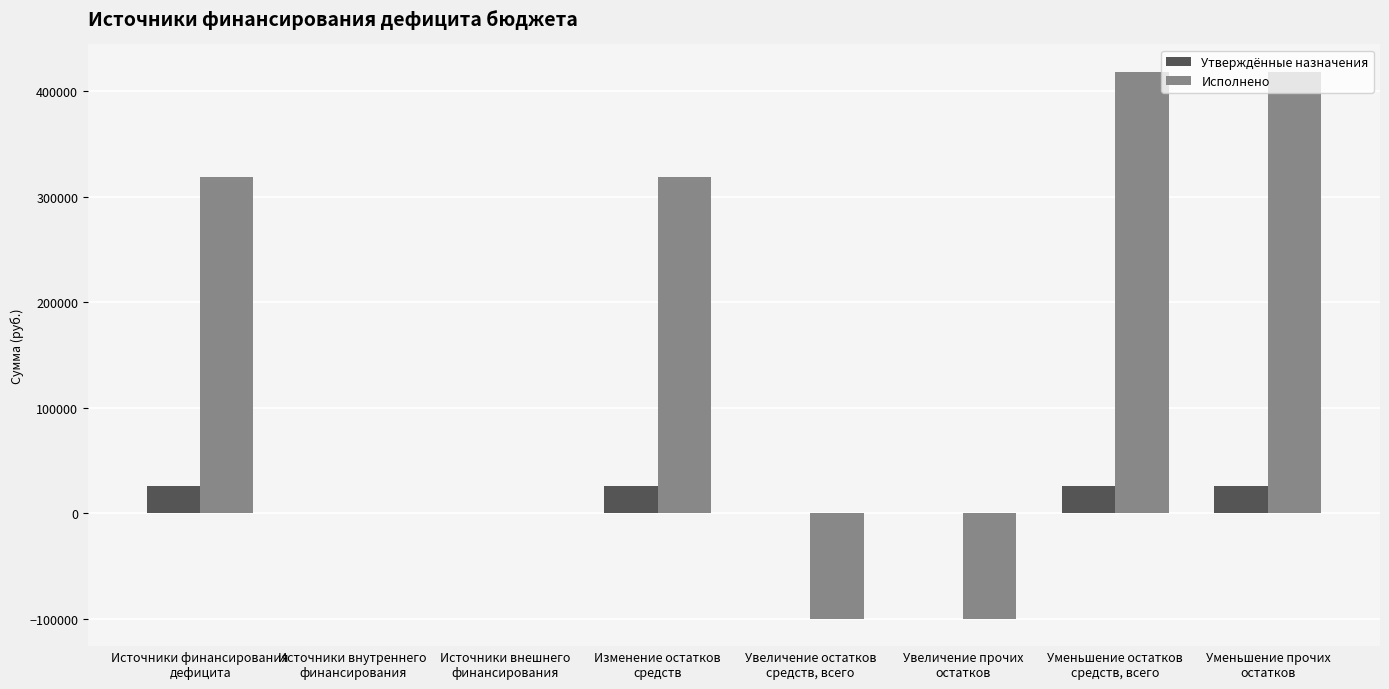

Which series has the widest spread of values?

Исполнено